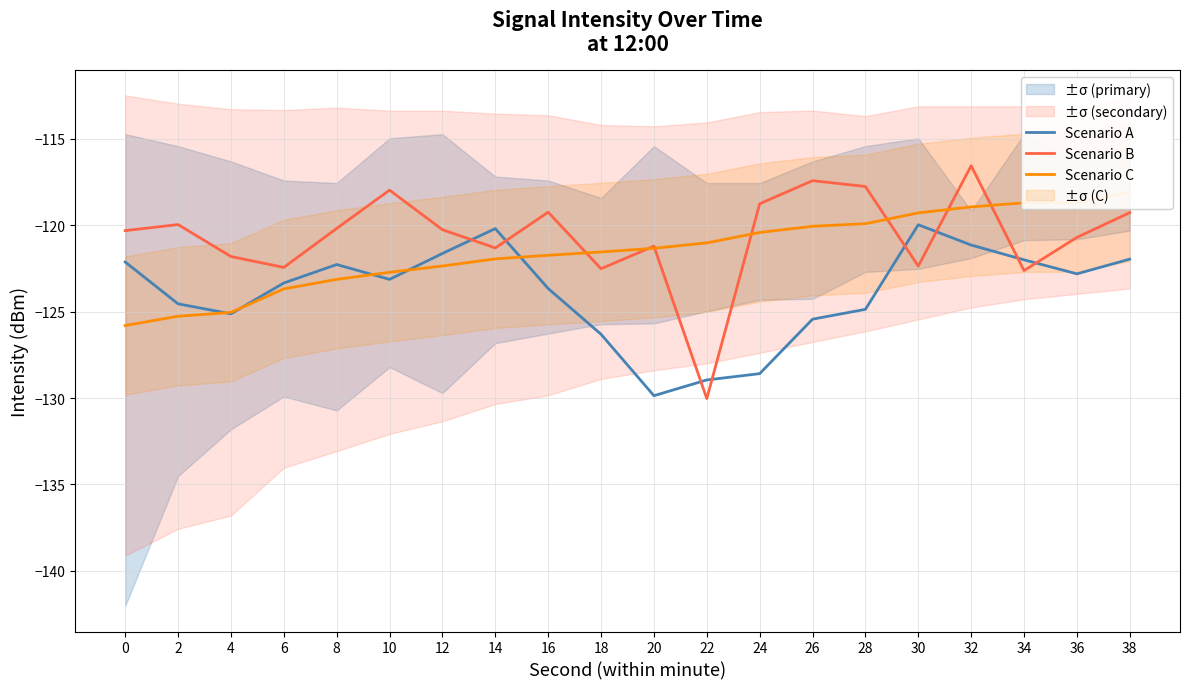

What is the average value of the Scenario B series?

-120.6